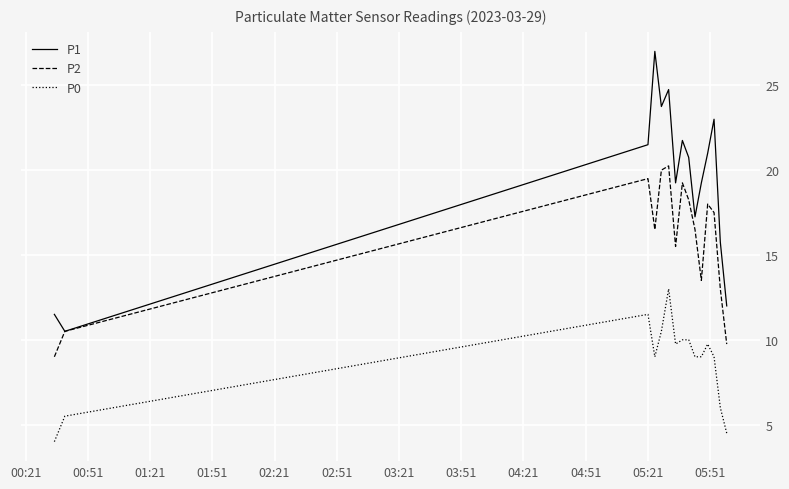

Which series has the largest total across all categories?

P1